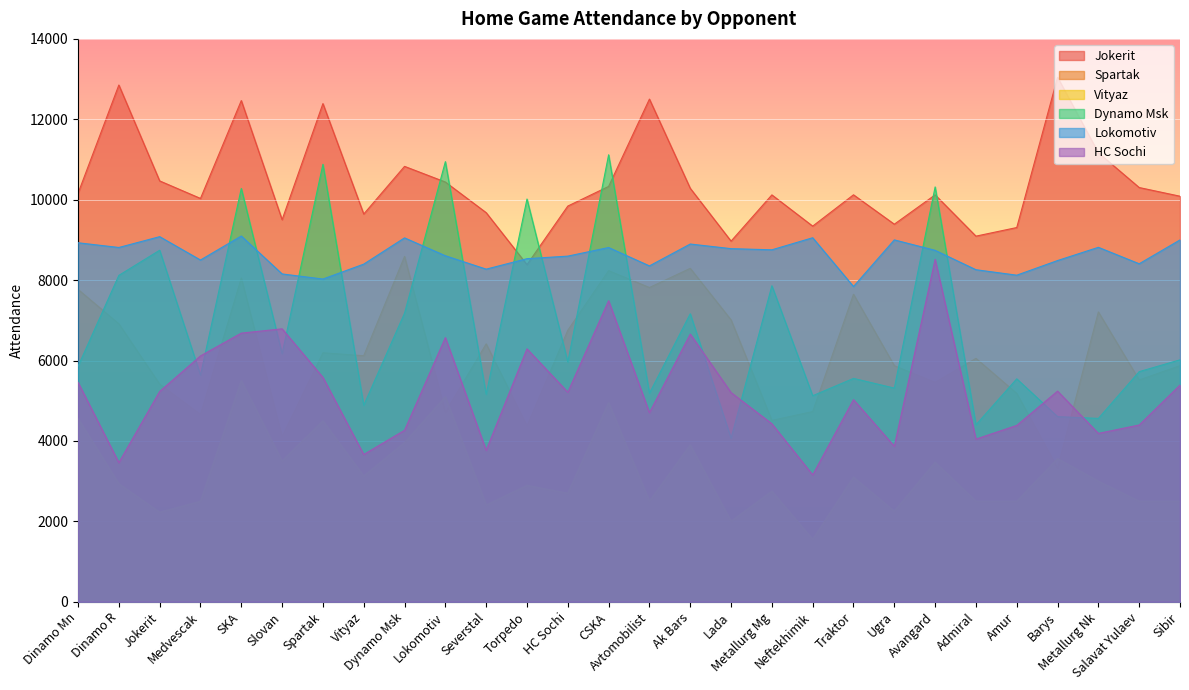

Does the chart display data point markers on the line(s)?

No